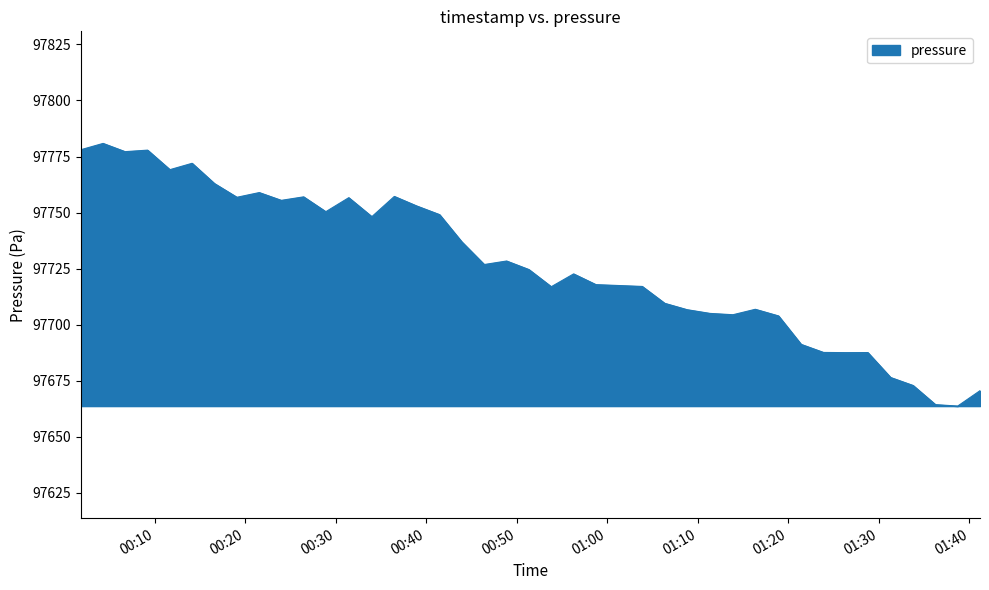

What is the greatest value displayed?

97780.8